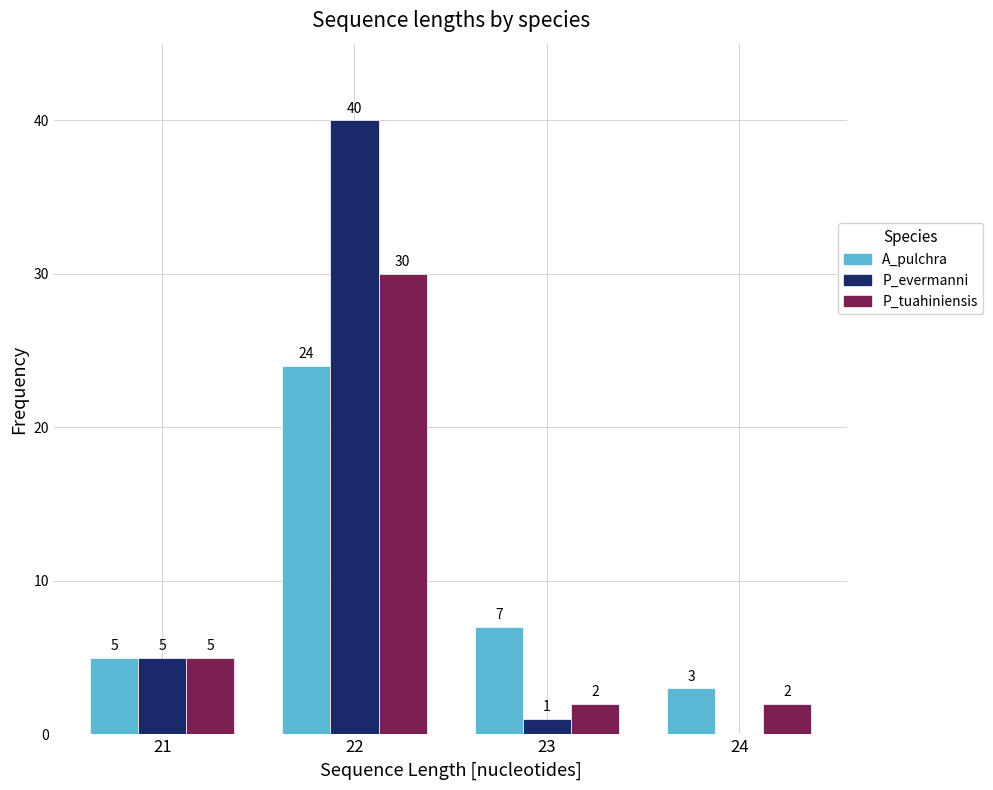

Reading left to right, transcribe all the data shown in this chart.

A_pulchra: 21=5	22=24	23=7	24=3
P_evermanni: 21=5	22=40	23=1	24=0
P_tuahiniensis: 21=5	22=30	23=2	24=2